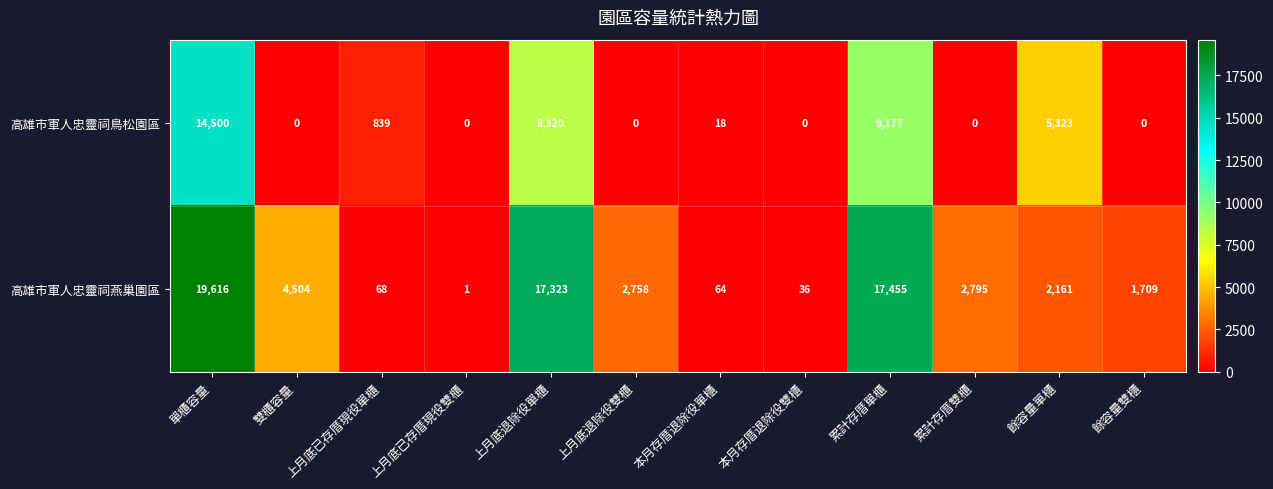

What is the maximum value shown in the chart?

19616